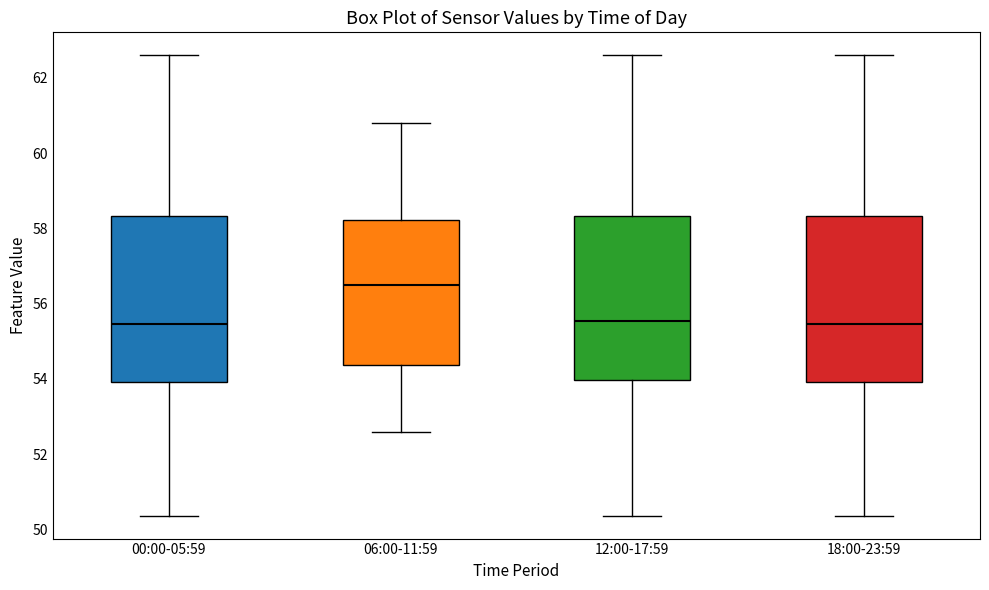

Reading left to right, transcribe this box plot: for each box, give where its median line is, the range the box spans, and where its two whiskers end, as read against the y-axis. The values are not printed on the chart, so give them approximately, as read against the axis.

00:00-05:59: median 55.4, box 54.0 to 58.4, whiskers 50.4 to 62.6
06:00-11:59: median 56.6, box 54.4 to 58.2, whiskers 52.6 to 60.8
12:00-17:59: median 55.6, box 54.0 to 58.4, whiskers 50.4 to 62.6
18:00-23:59: median 55.4, box 54.0 to 58.4, whiskers 50.4 to 62.6